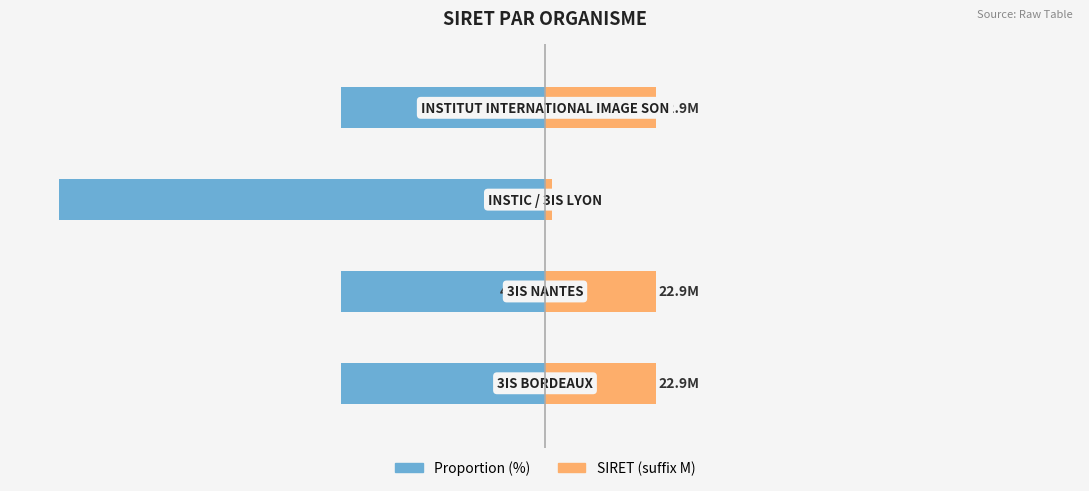

The value of SIRET (suffix M) at 2 is 0.6. True or false?

False